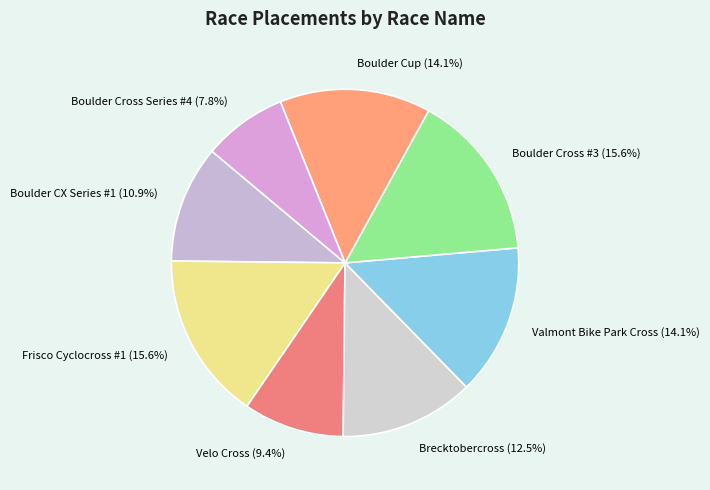

Approximately how many times larger is the value at Frisco Cyclocross #1 (15.6%) compared to Velo Cross (9.4%)?

1.7